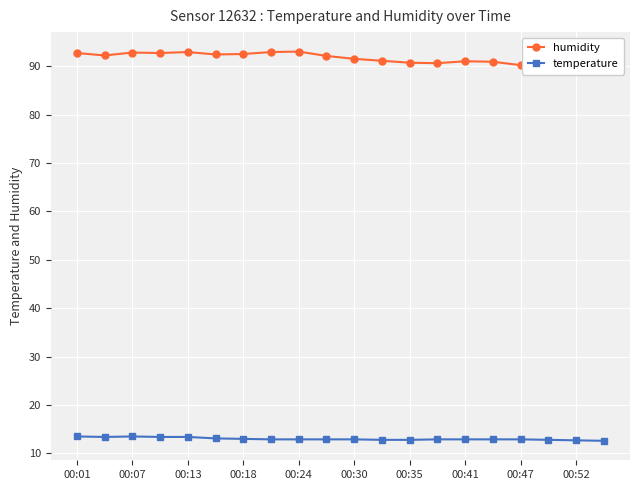

True or false: humidity and temperature intersect in this chart.

False